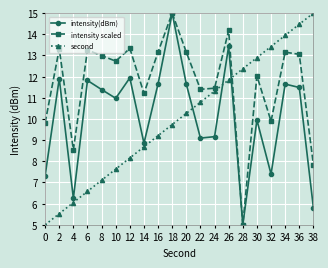

How many series are shown in this chart?

3